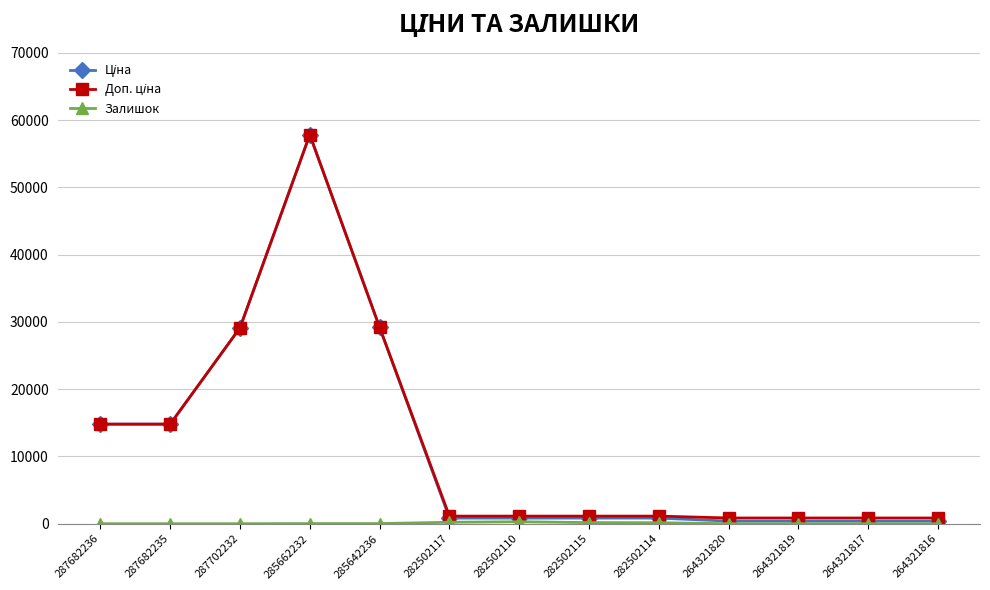

Which label corresponds to the largest value in the chart?

285662232